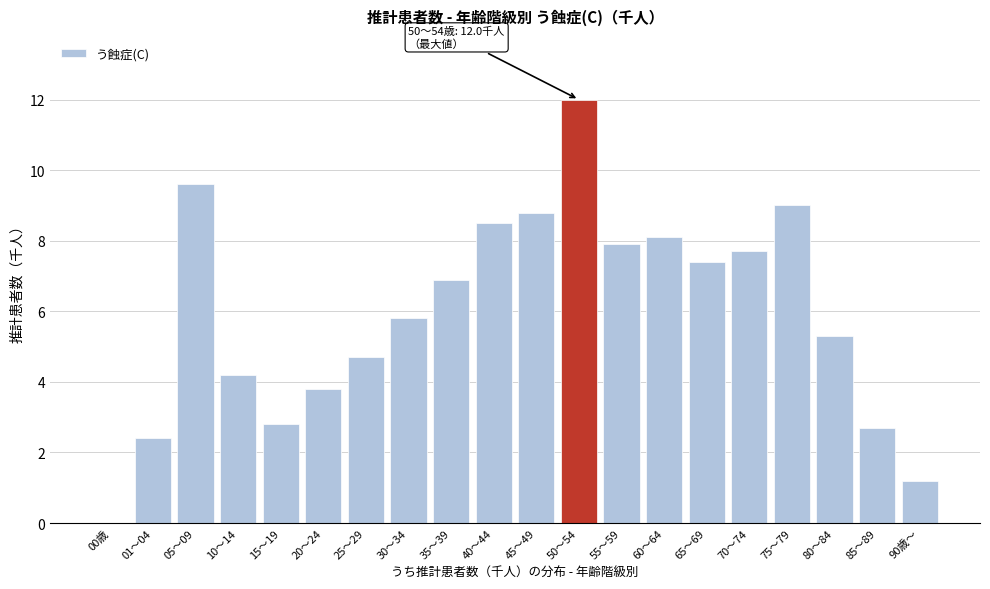

Reading left to right, transcribe all the data shown in this chart.

00歳=0.0	01～04=2.4	05～09=9.6	10～14=4.2	15～19=2.8	20～24=3.8	25～29=4.7	30～34=5.8	35～39=6.9	40～44=8.5	45～49=8.8	50～54=12.0	55～59=7.9	60～64=8.1	65～69=7.4	70～74=7.7	75～79=9.0	80～84=5.3	85～89=2.7	90歳～=1.2